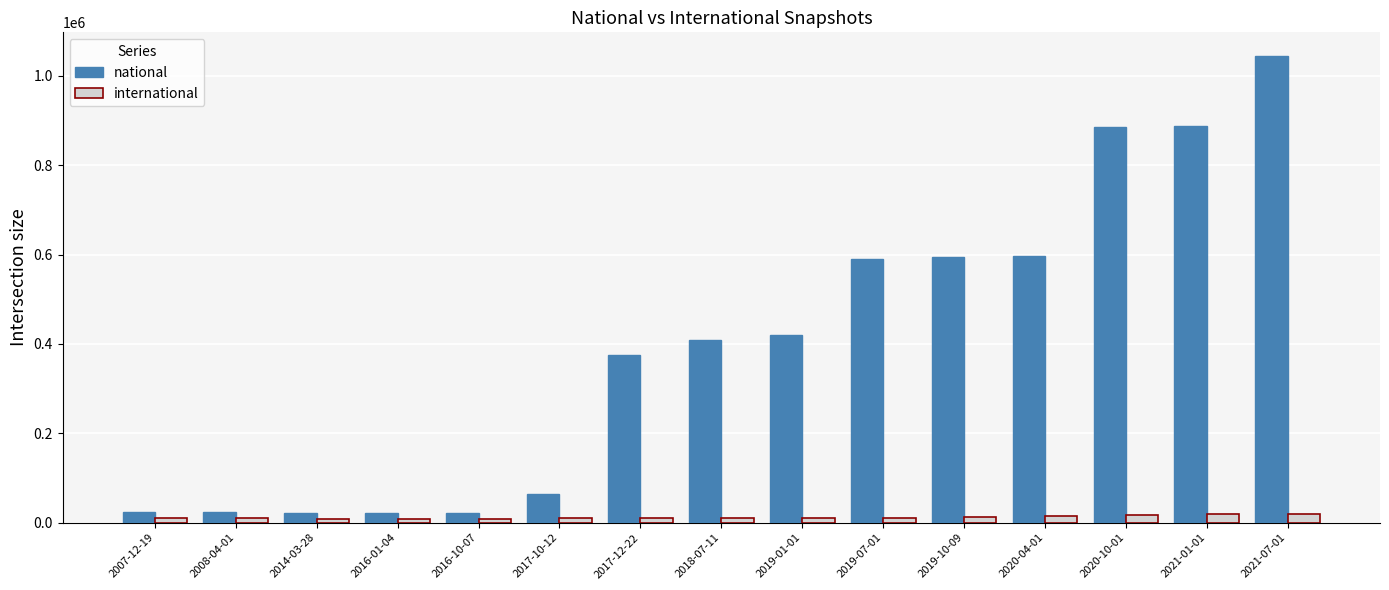

What is the maximum value shown in the chart?

1044958